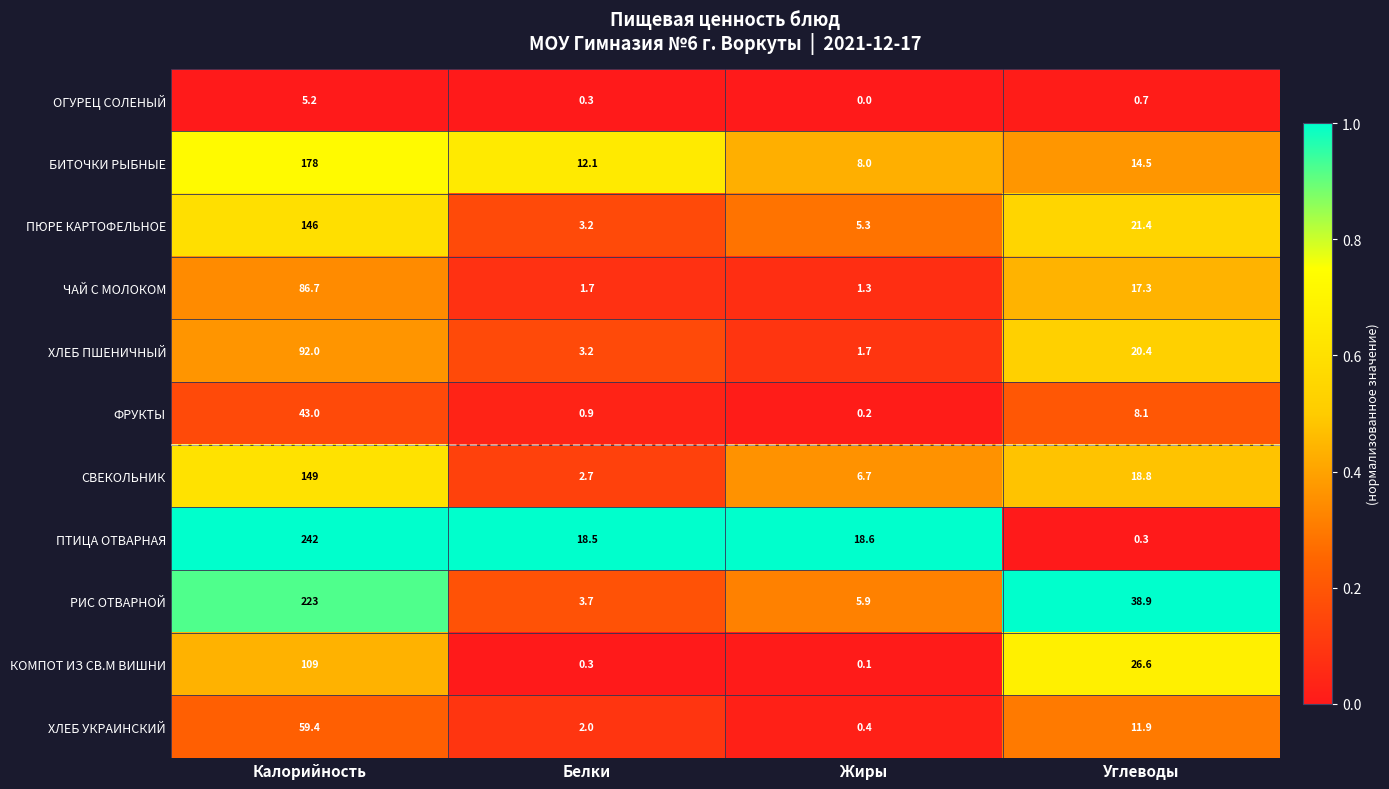

Between Белки and Углеводы, which series saw the biggest shift?

РИС ОТВАРНОЙ